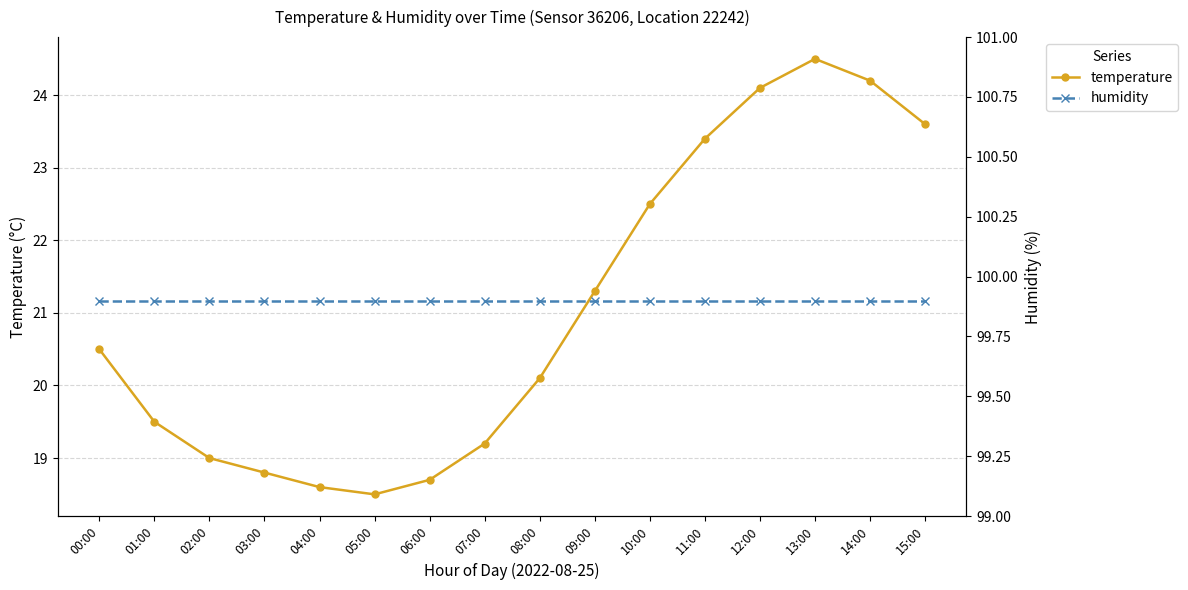

Is it true that humidity equals 99.9 at 12:00?

True